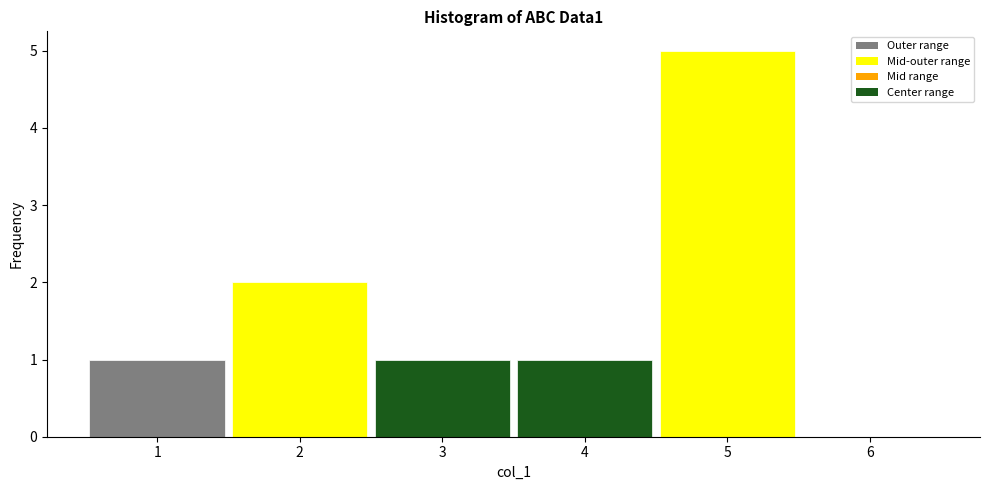

Reading left to right, transcribe this chart: for each bar, give the range it covers on the x-axis and its height. The values are not printed on the chart, so give them approximately, as read against the axis.

0.5 to 1.5: 1
1.5 to 2.5: 2
2.5 to 3.5: 1
3.5 to 4.5: 1
4.5 to 5.5: 5
5.5 to 6.5: 0